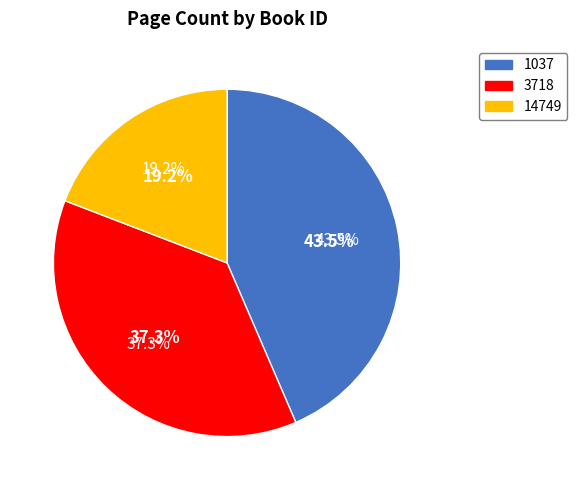

How many slices are in this pie chart?

3